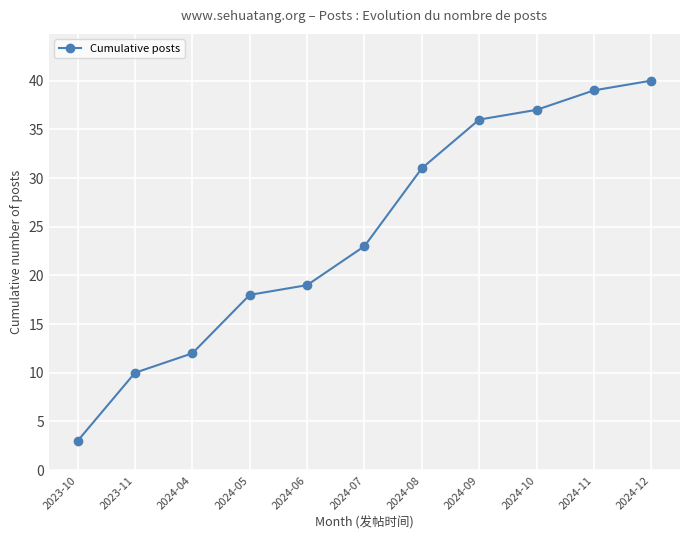

What is the difference between the values at 2024-06 and 2024-04?

7